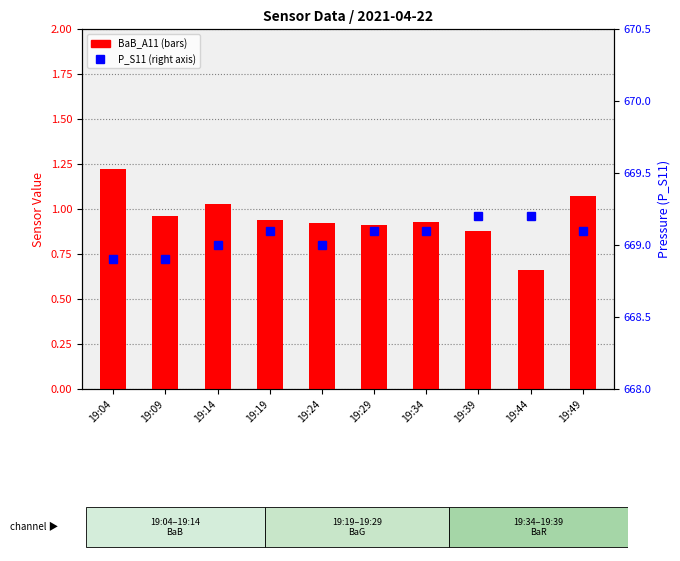

What are all the series names shown in the legend?

BaB_A11, P_S11